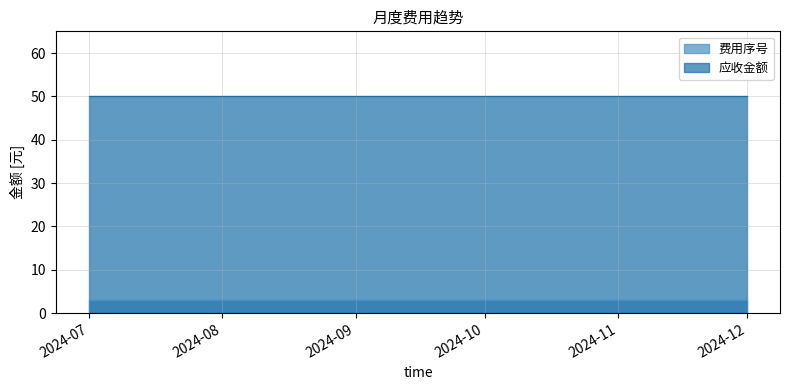

What is the label of the 6th point from the right?

2024-07-01